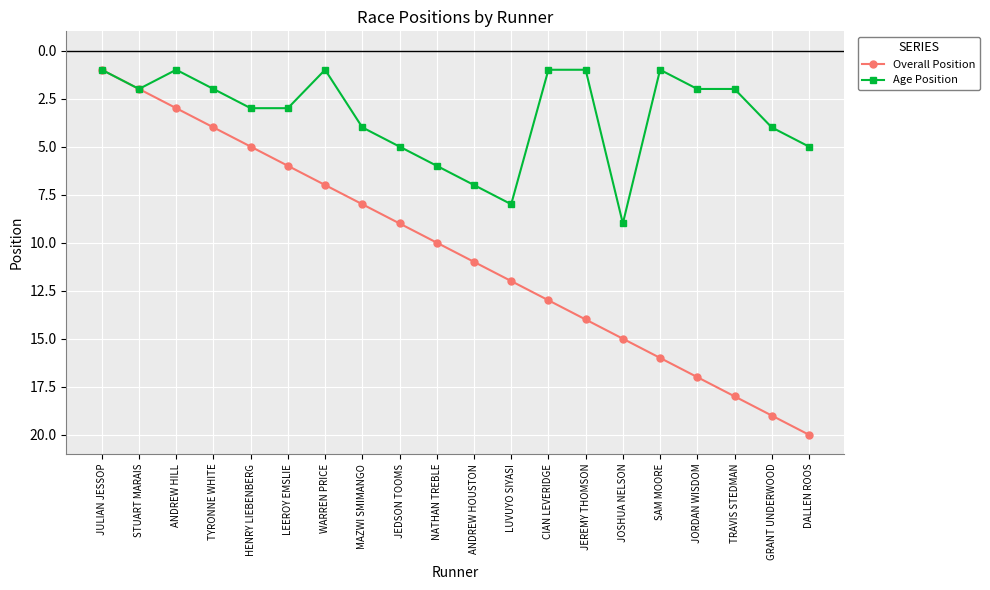

The Overall Position series shows 4 at NATHAN TREBLE. True or false?

False